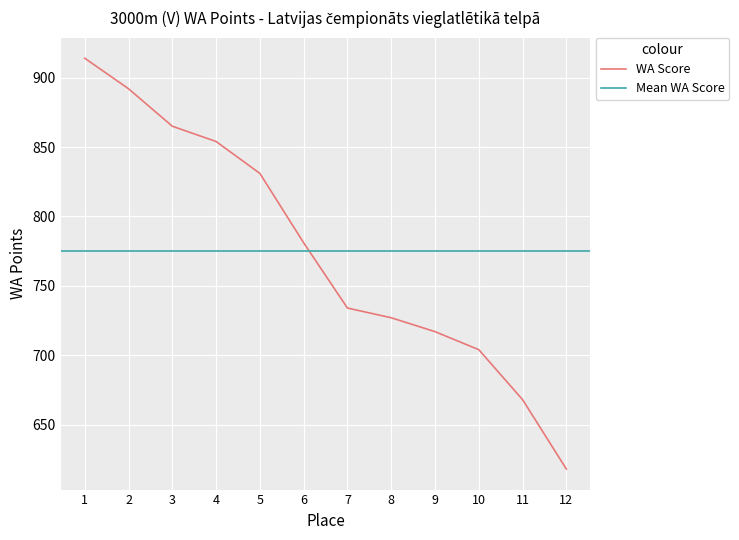

What is the average value?

775